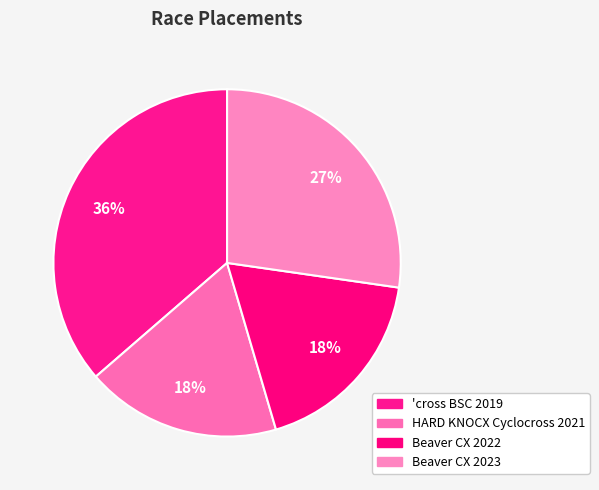

What is the largest slice in the pie chart?

'cross BSC 2019